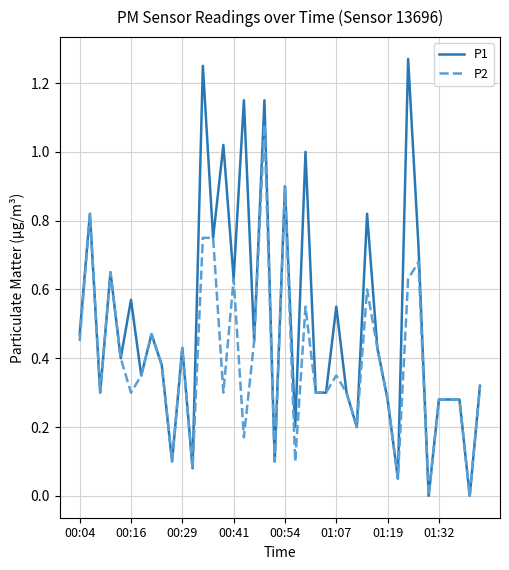

Rank the series by their average value, from highest to lowest.

P1, P2